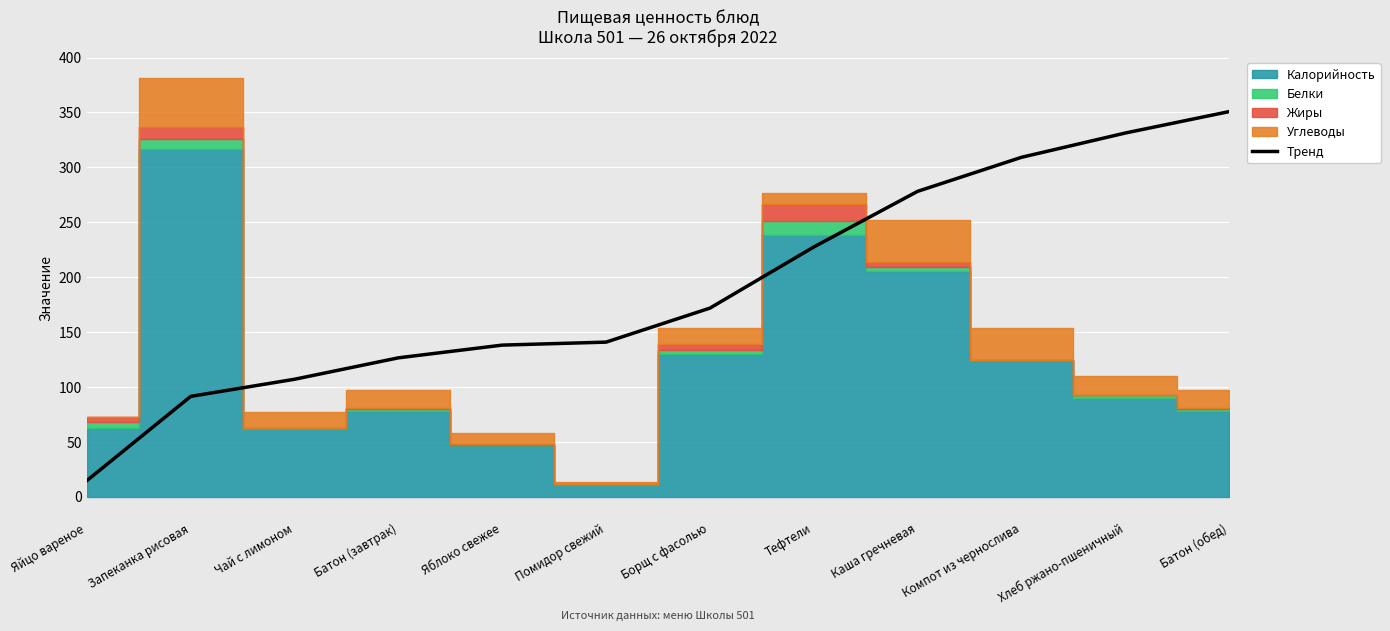

Which category has the highest value in the Тренд series?

Батон (обед)